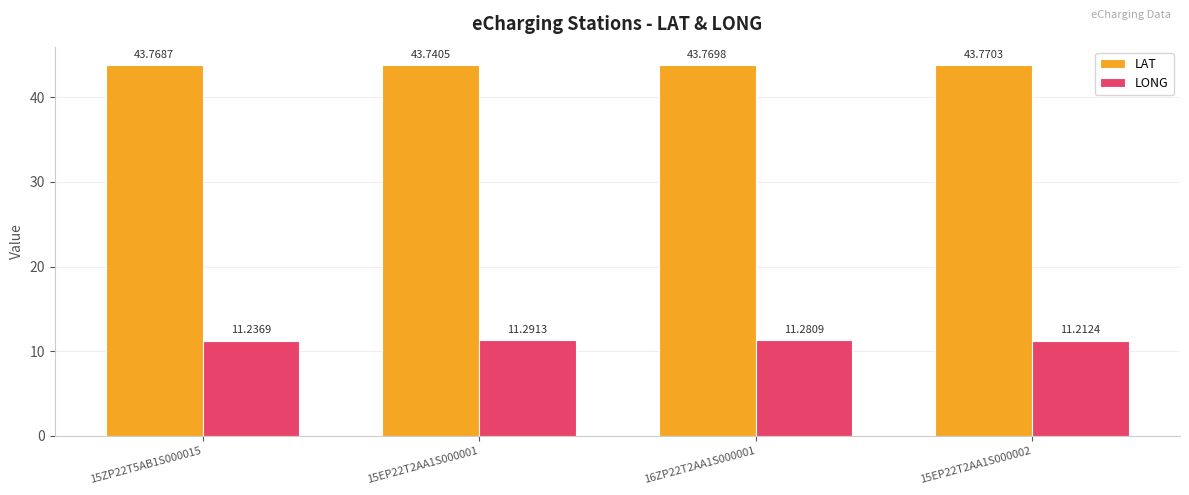

List the series in order of their peak value, highest first.

LAT, LONG